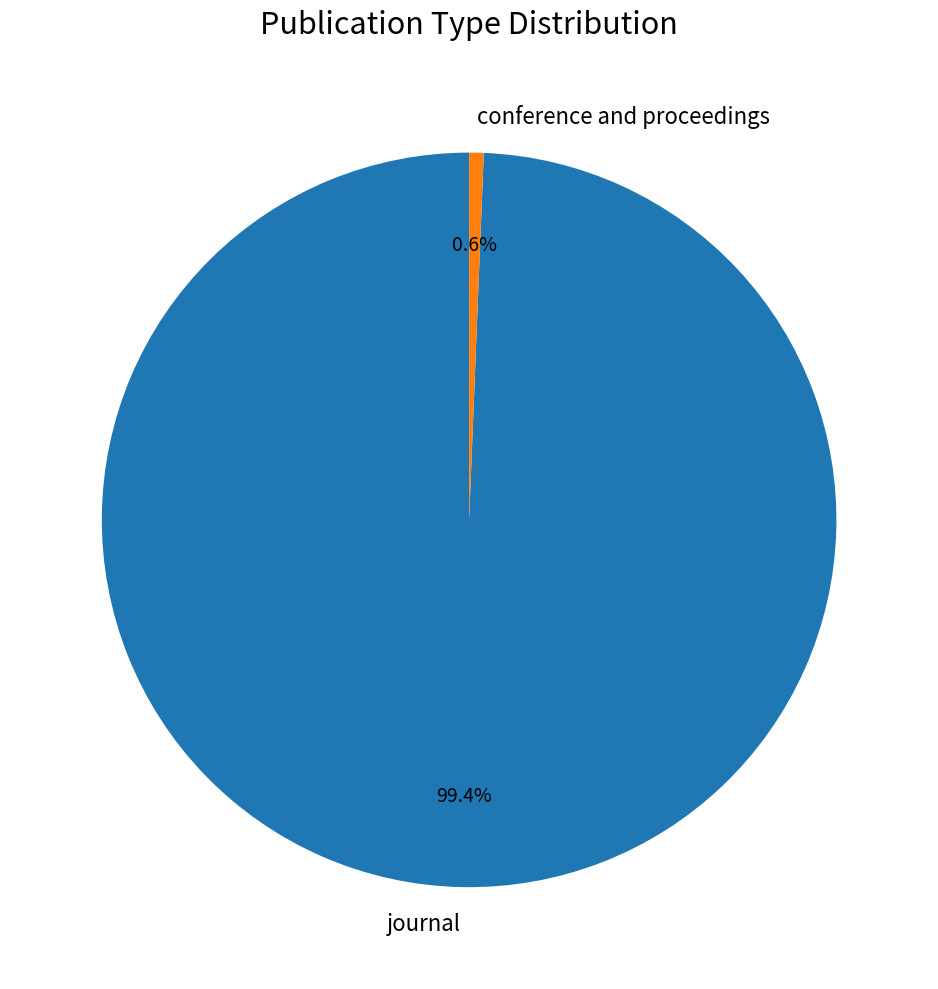

Does conference and proceedings represent more than half of the total?

No